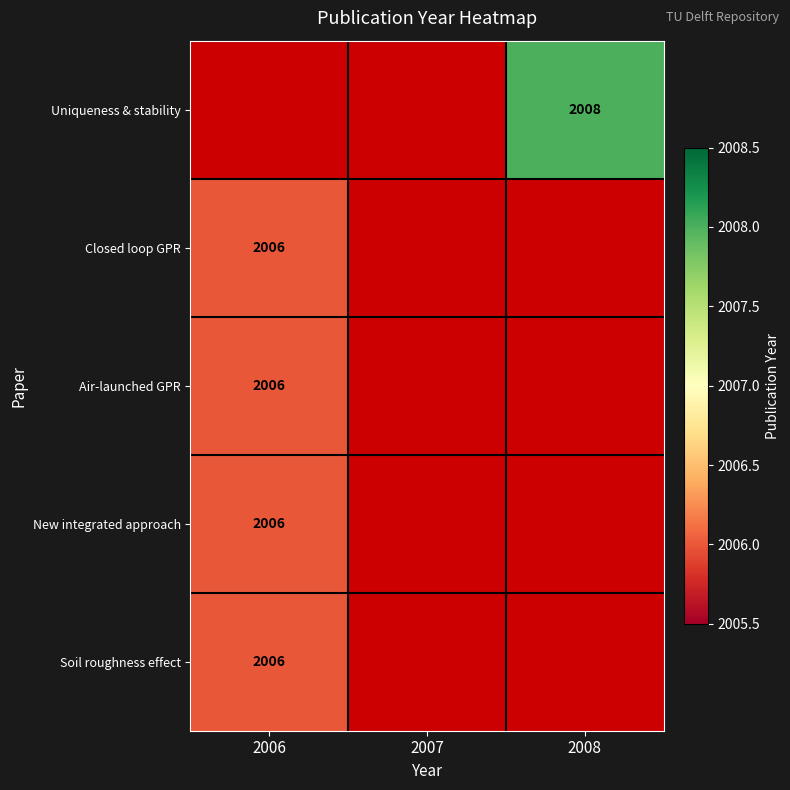

Count the number of data series in this chart.

5